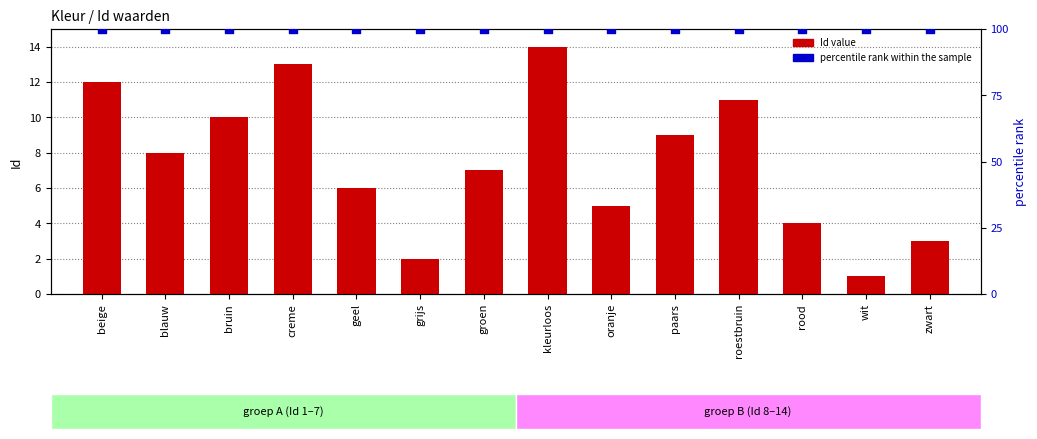

Which series contains the highest Y value?

percentile rank within the sample